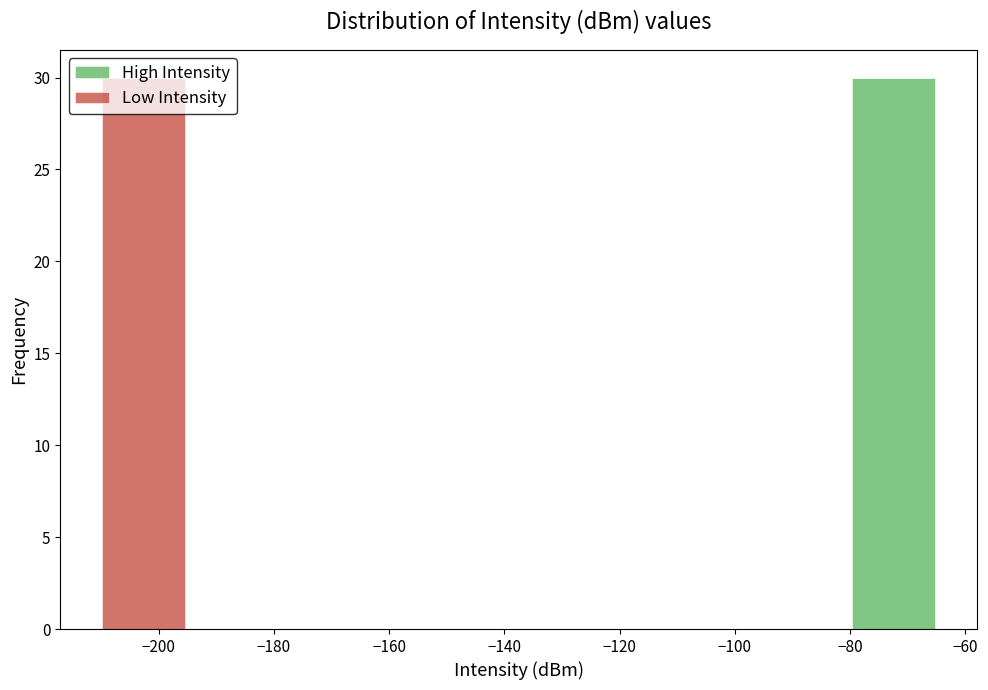

Reading left to right, transcribe this chart: for each stacked bar, give the range it covers on the x-axis and its total height. Neither the bar edges nor the heights are printed on the chart, so give them approximately, as read against the axes.

-210 to -196: 30
-196 to -180: 0
-180 to -166: 0
-166 to -152: 0
-152 to -138: 0
-138 to -124: 0
-124 to -108: 0
-108 to -94: 0
-94 to -80: 0
-80 to -66: 30